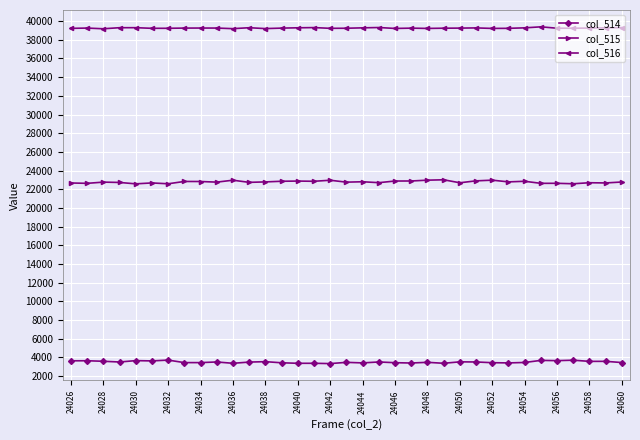

True or false: col_516 and col_514 intersect in this chart.

False